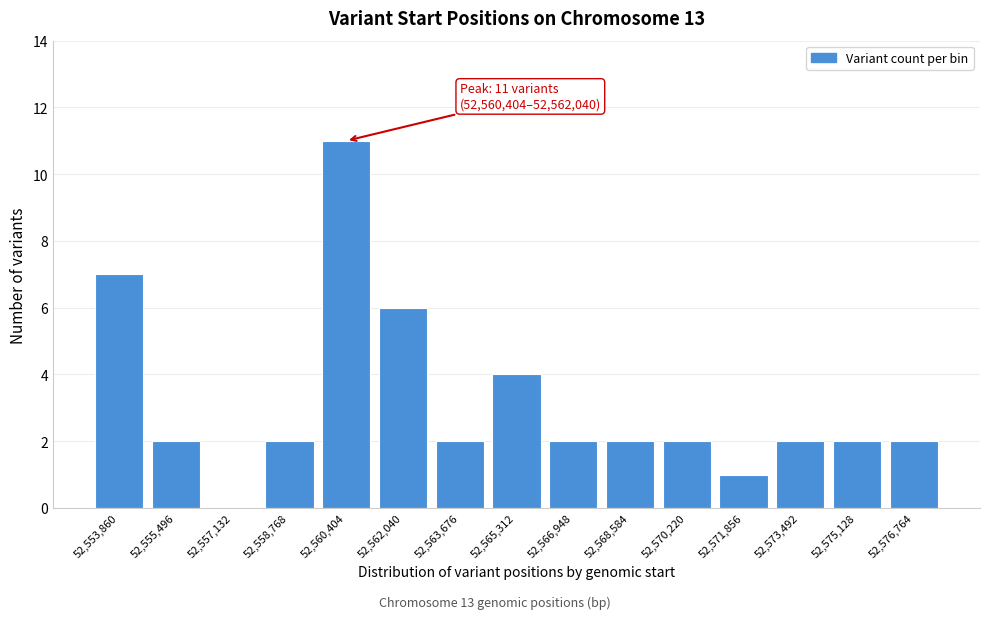

Reading right to left, what are all the values shown in this chart?

52,576,764=2	52,575,128=2	52,573,492=2	52,571,856=1	52,570,220=2	52,568,584=2	52,566,948=2	52,565,312=4	52,563,676=2	52,562,040=6	52,560,404=11	52,558,768=2	52,557,132=0	52,555,496=2	52,553,860=7